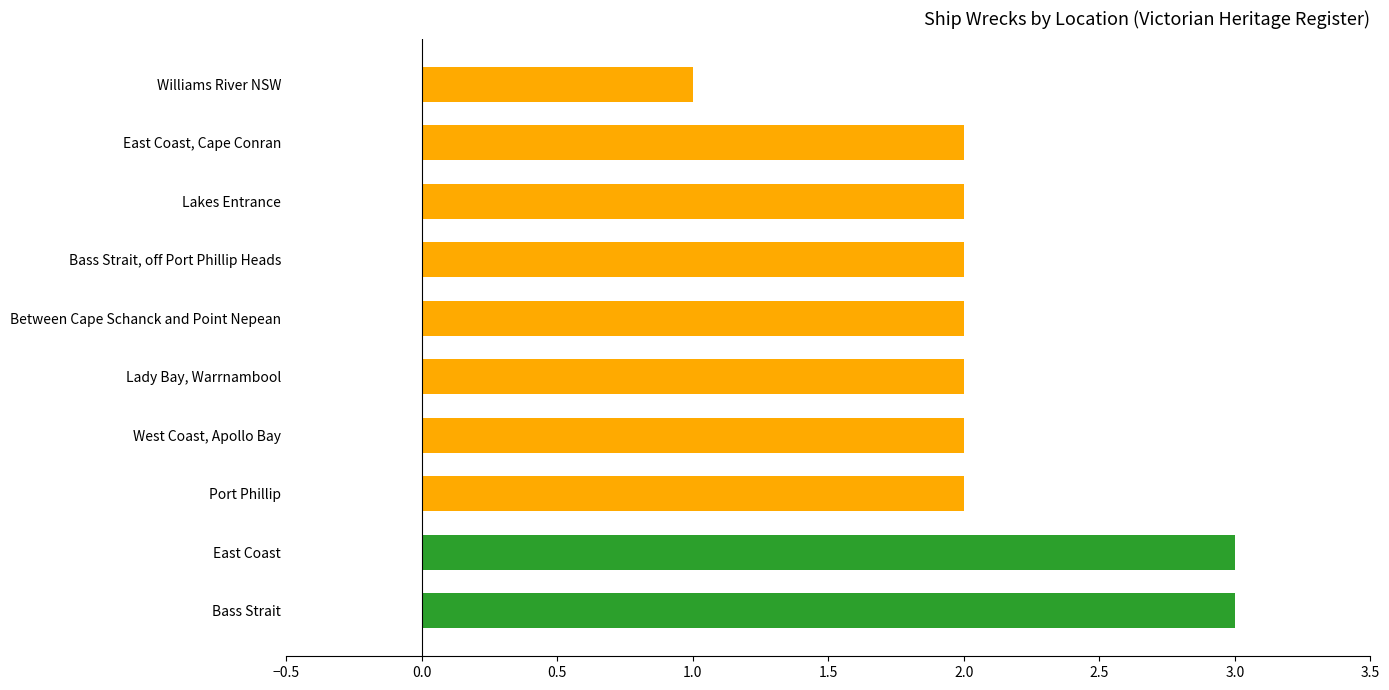

The value at Lady Bay, Warrnambool is 1. True or false?

False